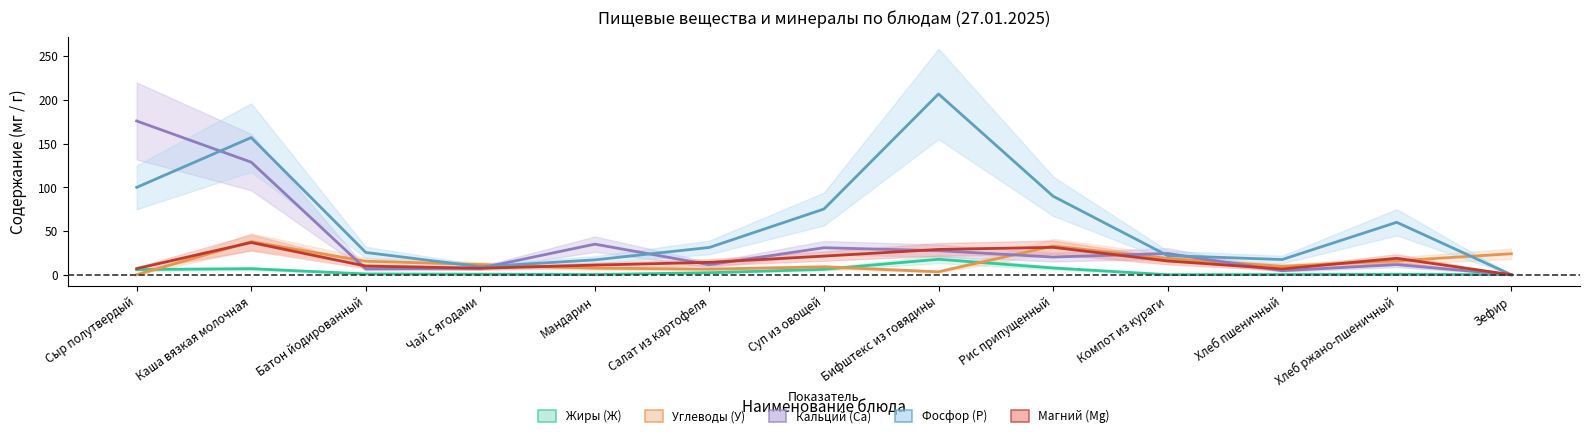

The value of Углеводы (У) at Хлеб пшеничный is 6.2. True or false?

False